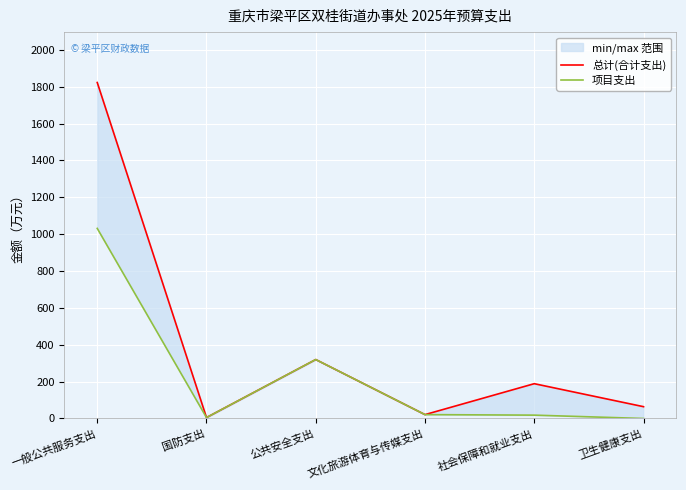

List the series in order of their peak value, lowest first.

项目支出, 总计(合计支出)